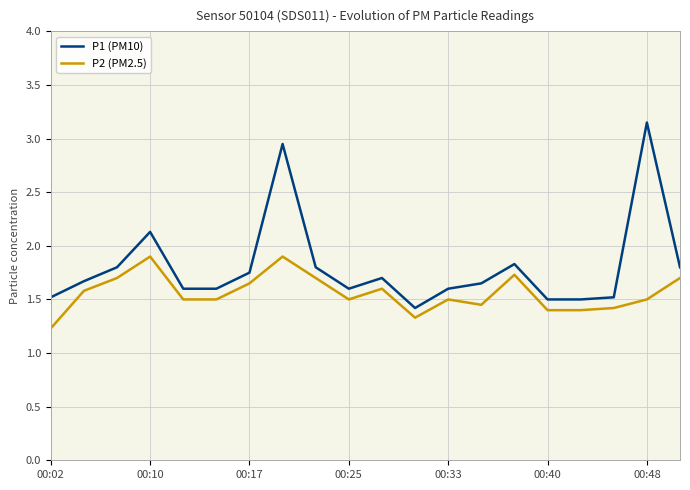

Does the chart display data point markers on the line(s)?

No